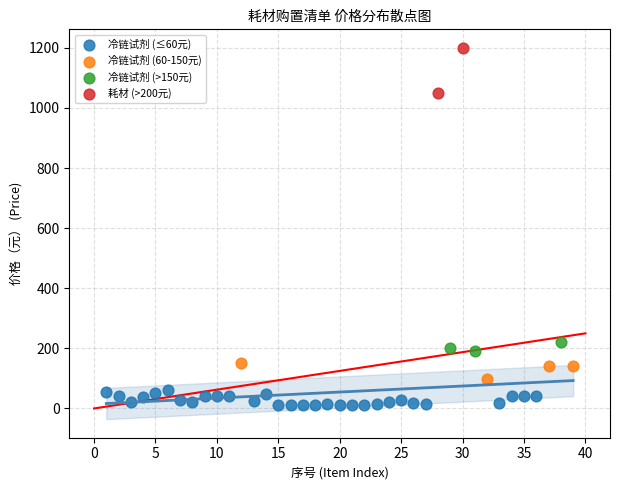

What are all the series names shown in the legend?

冷链试剂 (≤60元), 冷链试剂 (60-150元), 冷链试剂 (>150元), 耗材 (>200元)